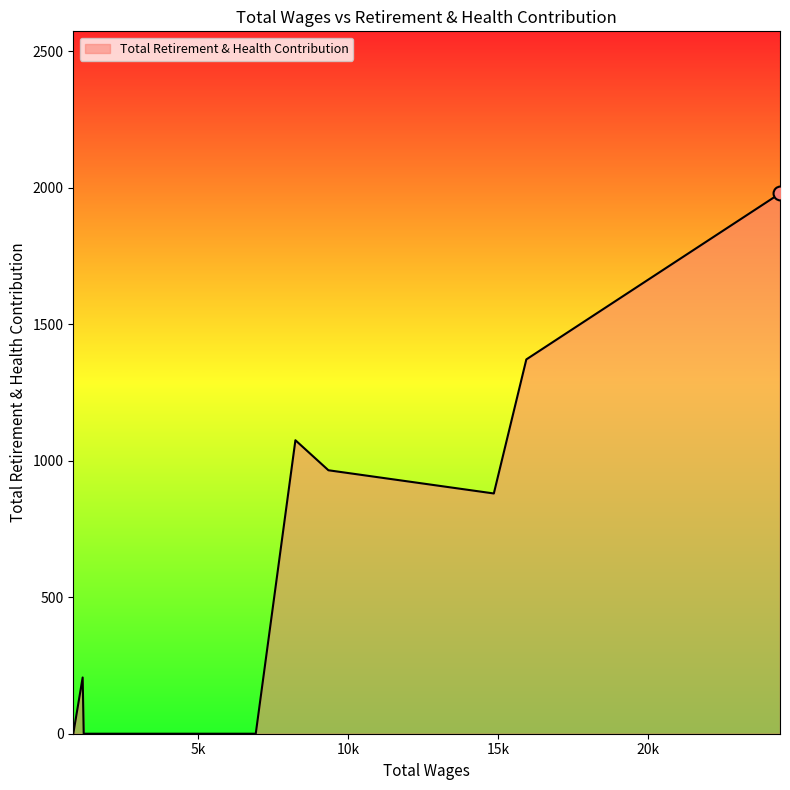

What is the maximum value shown in the chart?

1979